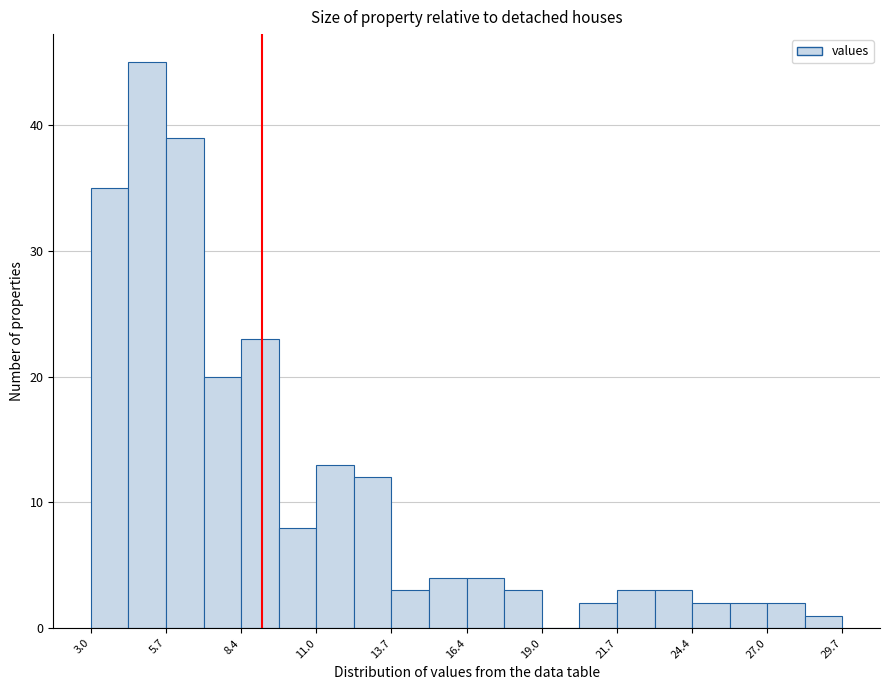

Around what value on the x-axis is the tallest bar? Give the approximate position of its centre, as read against the axis.

5.0